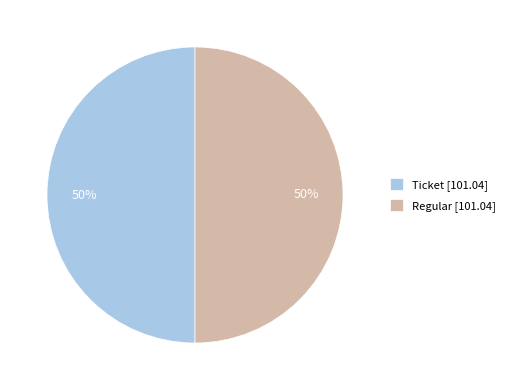

To the nearest percent, what is the average slice percentage?

50%